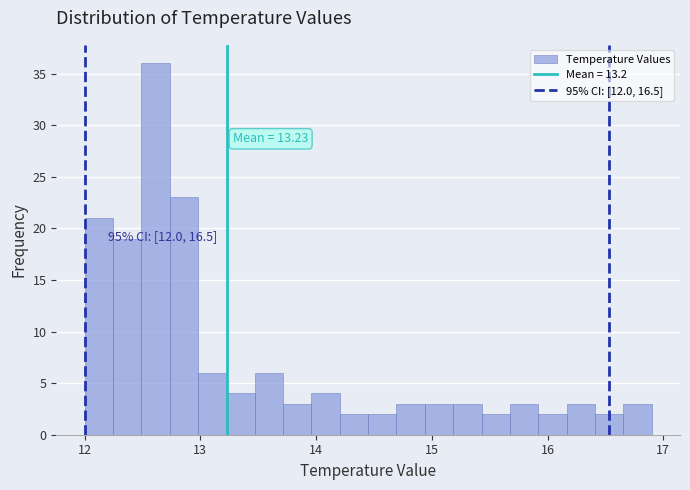

Read against the x-axis, roughly where is the centre of the tallest bar?

12.6